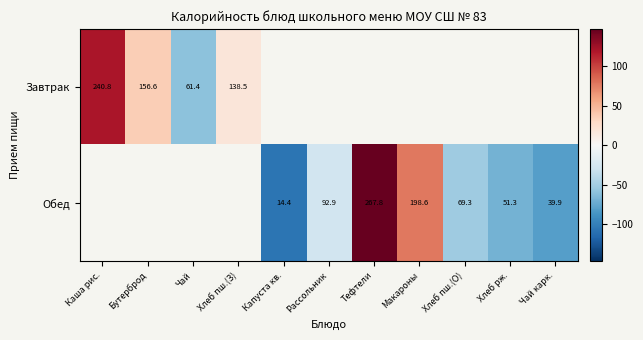

Which has a higher value, Чай карк. or Рассольник?

Рассольник